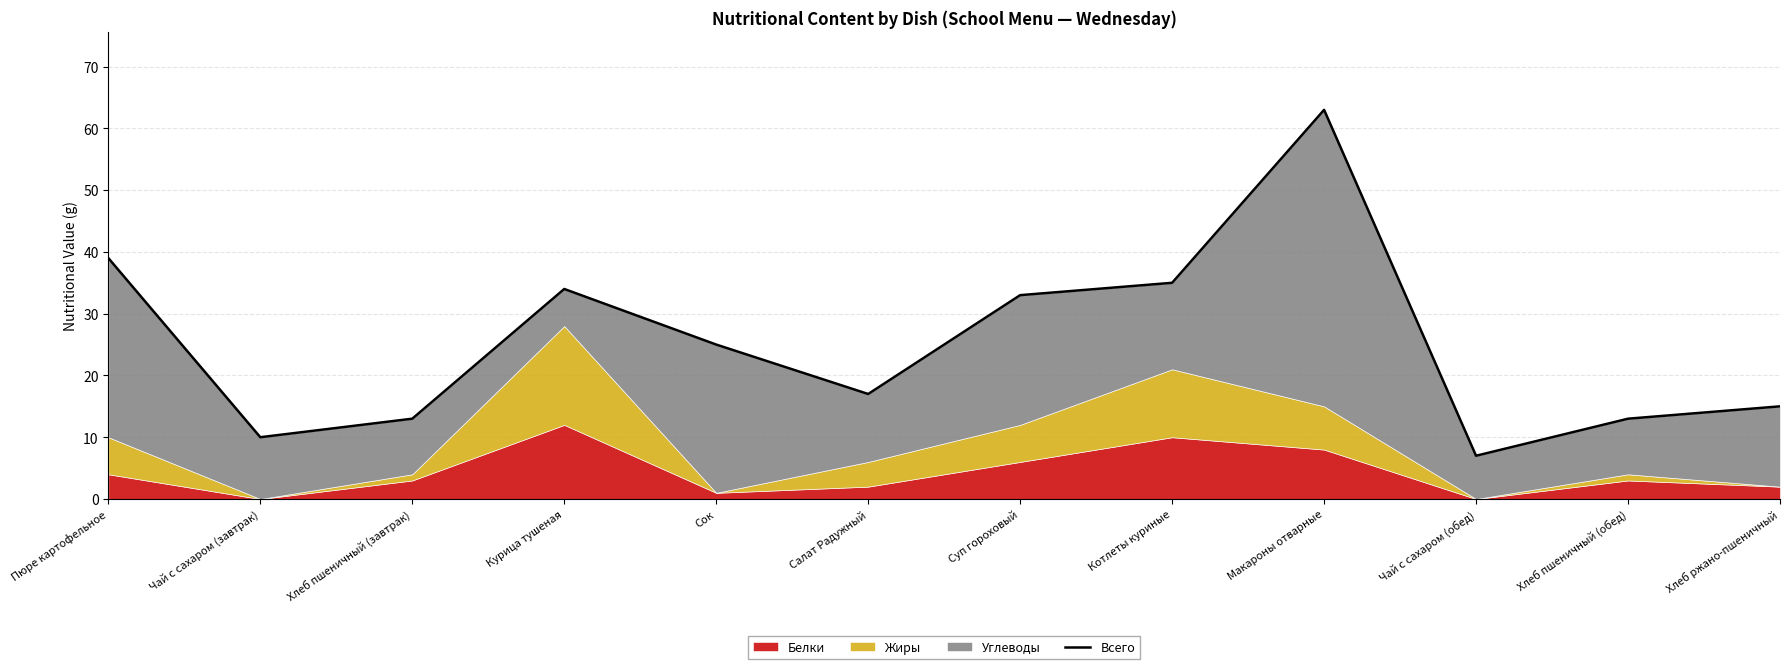

How many lines are shown in the chart?

1